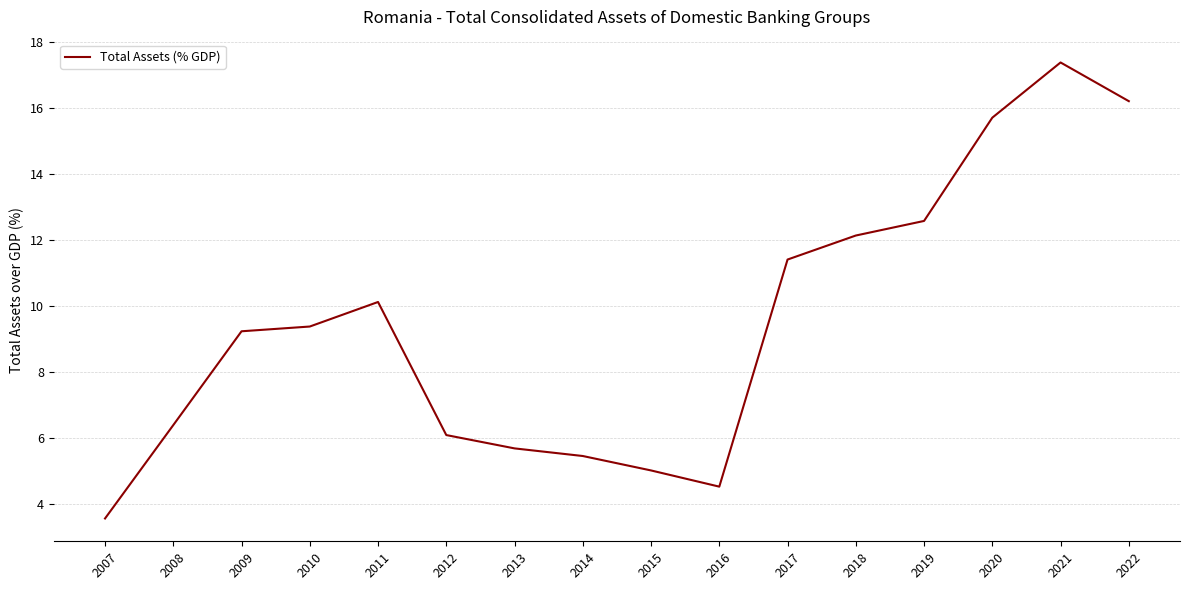

True or false: the data shows 9.2 at 2008.

False